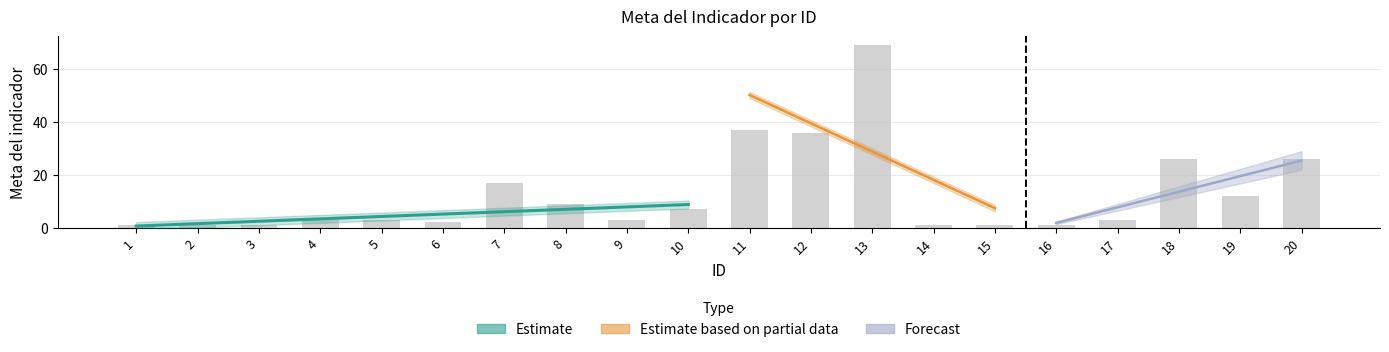

True or false: the data shows 12 at 19.

True